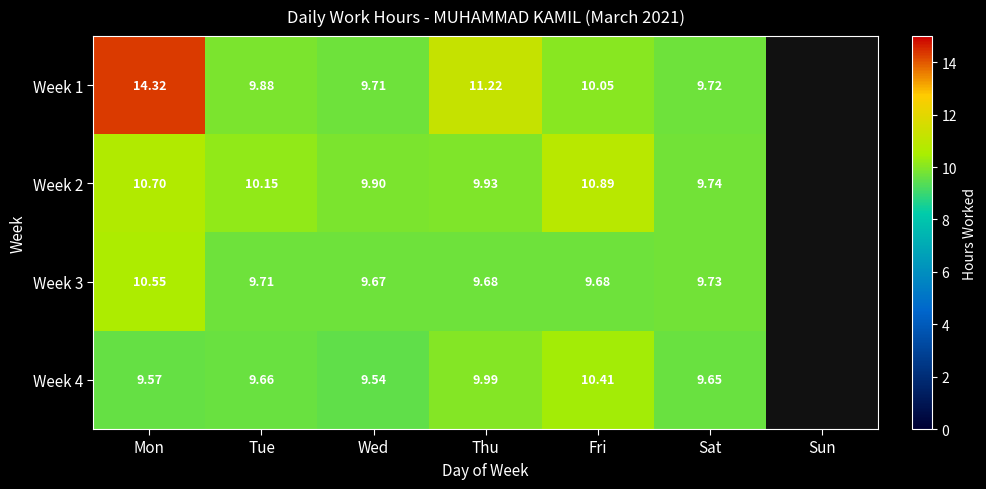

At which category is the sum across all series the highest?

Mon